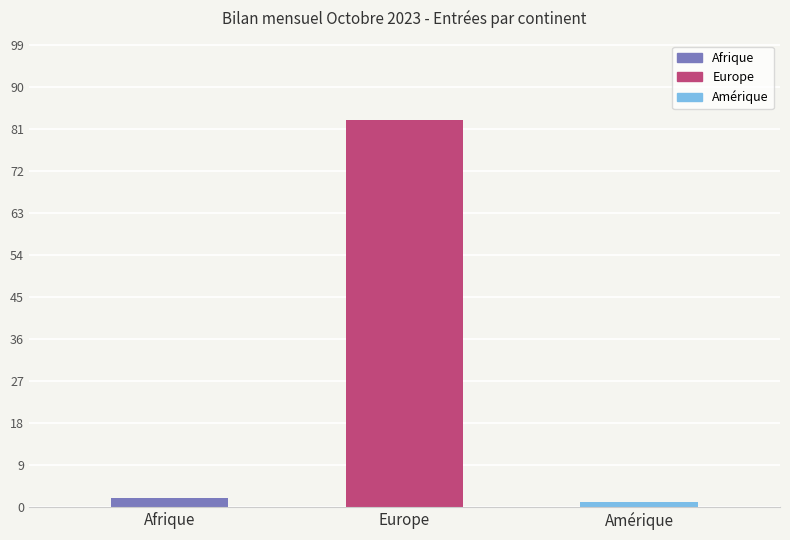

What is the difference between the maximum and second lowest values?

81